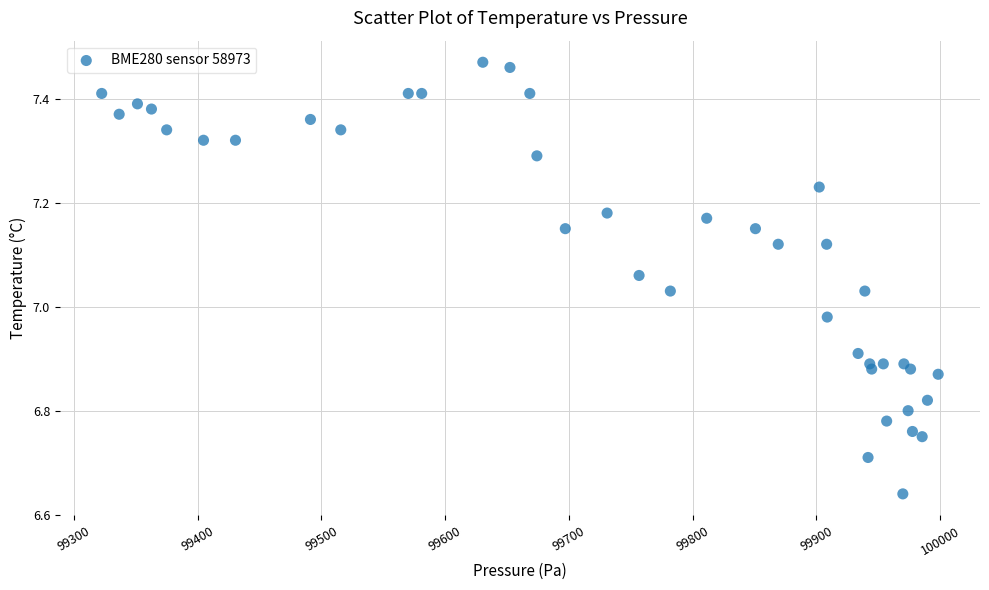

What is the range of X values (max minus min)?

676.0